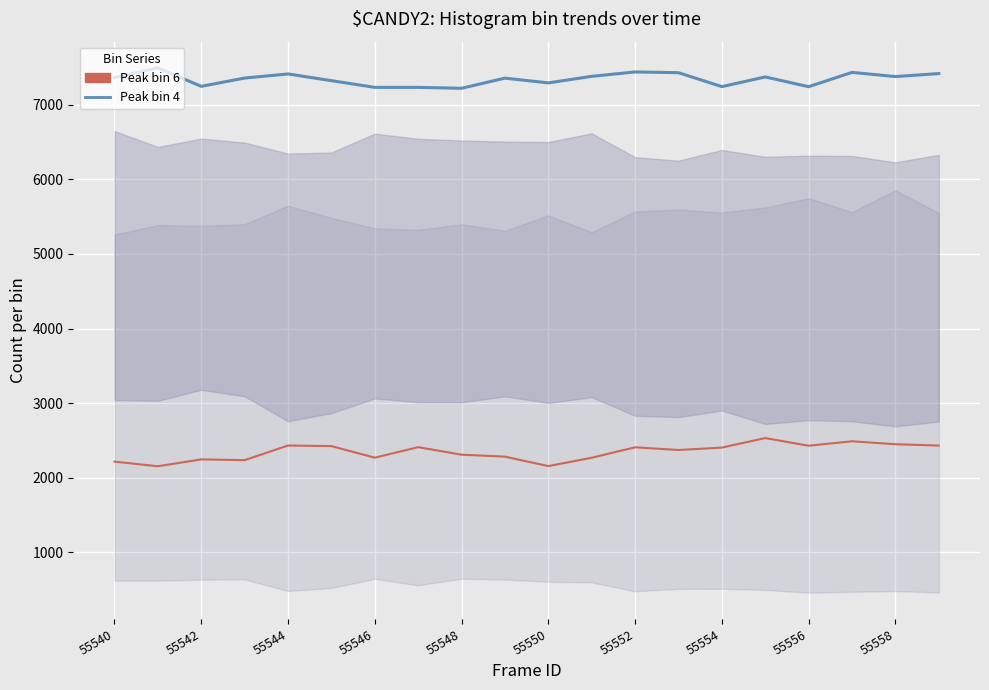

What is the label of the 8th point from the left?

55554